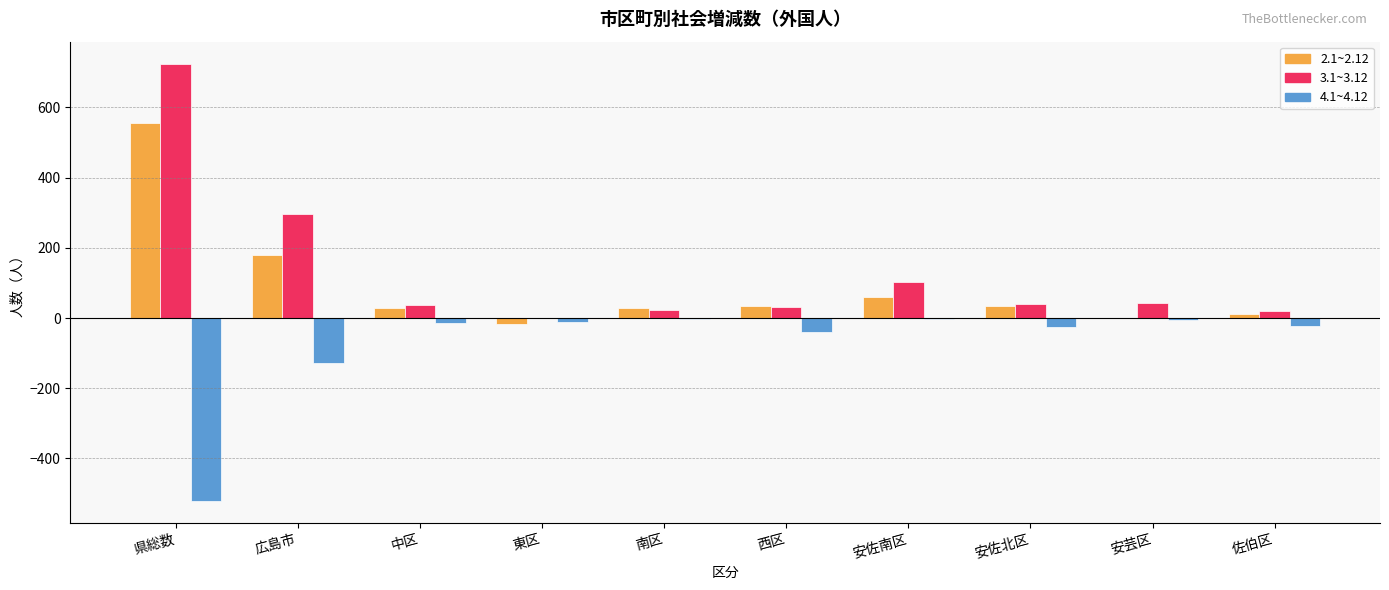

Which series has the largest range (max minus min)?

3.1~3.12